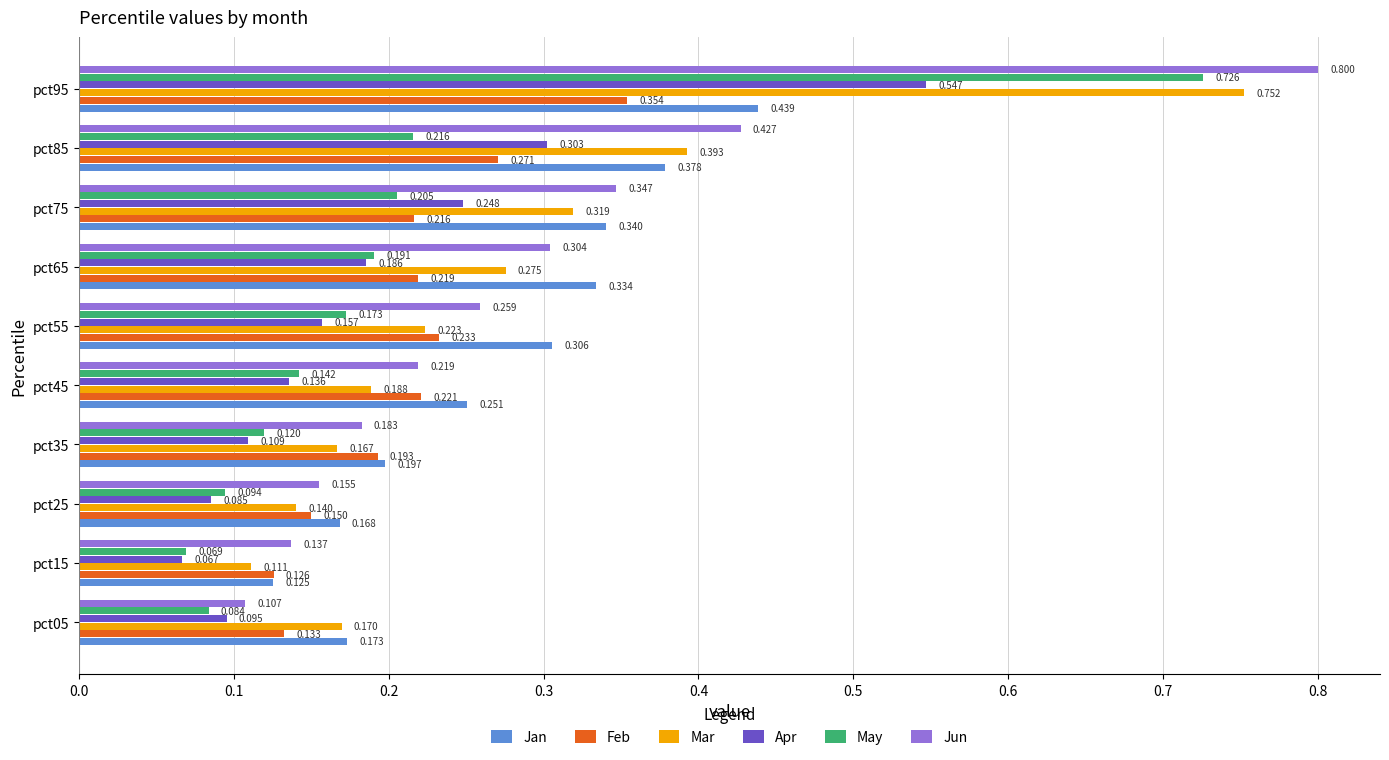

Between pct15 and pct25, which series saw the biggest shift?

Jan